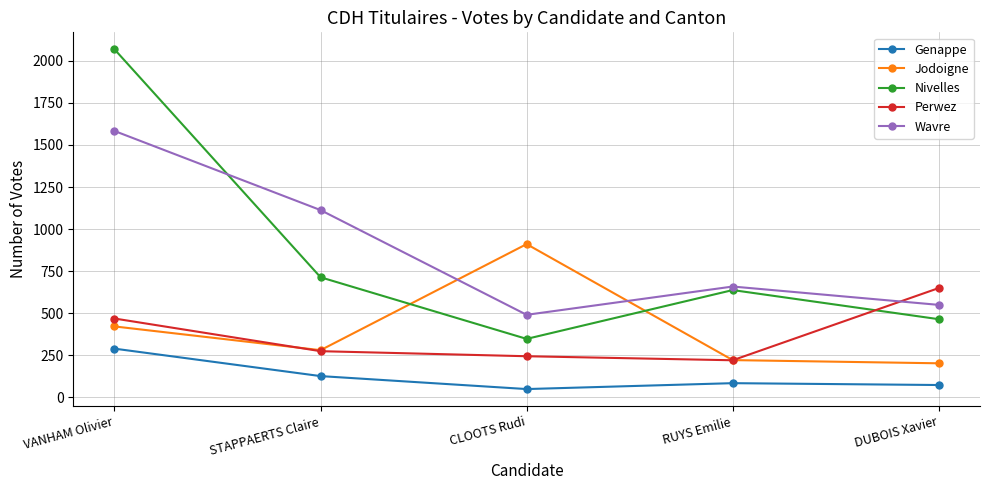

At which category does Genappe reach its first local peak?

RUYS Emilie